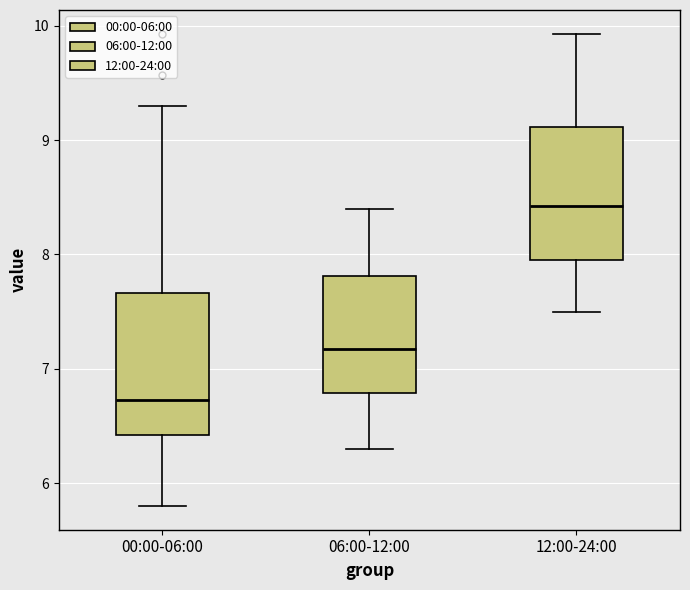

Reading left to right, transcribe this box plot: for each box, give where its median line is, the range the box spans, and where its two whiskers end, as read against the y-axis. The values are not printed on the chart, so give them approximately, as read against the axis.

00:00-06:00: median 6.7, box 6.4 to 7.7, whiskers 5.8 to 9.3
06:00-12:00: median 7.2, box 6.8 to 7.8, whiskers 6.3 to 8.4
12:00-24:00: median 8.4, box 8.0 to 9.1, whiskers 7.5 to 9.9